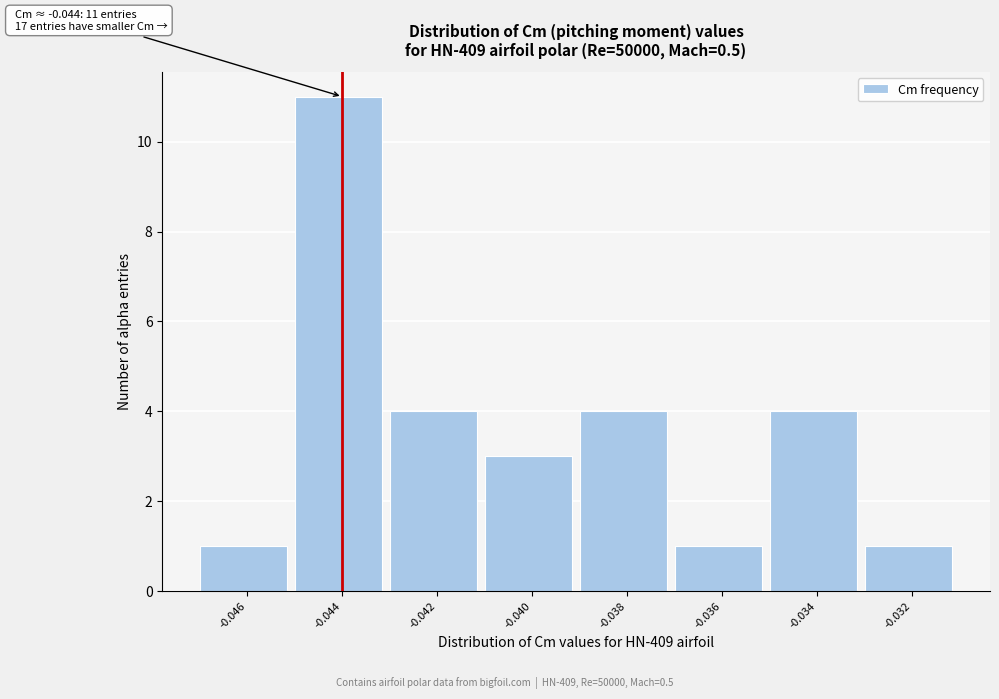

Reading right to left, transcribe all the data shown in this chart.

1	4	1	4	3	4	11	1